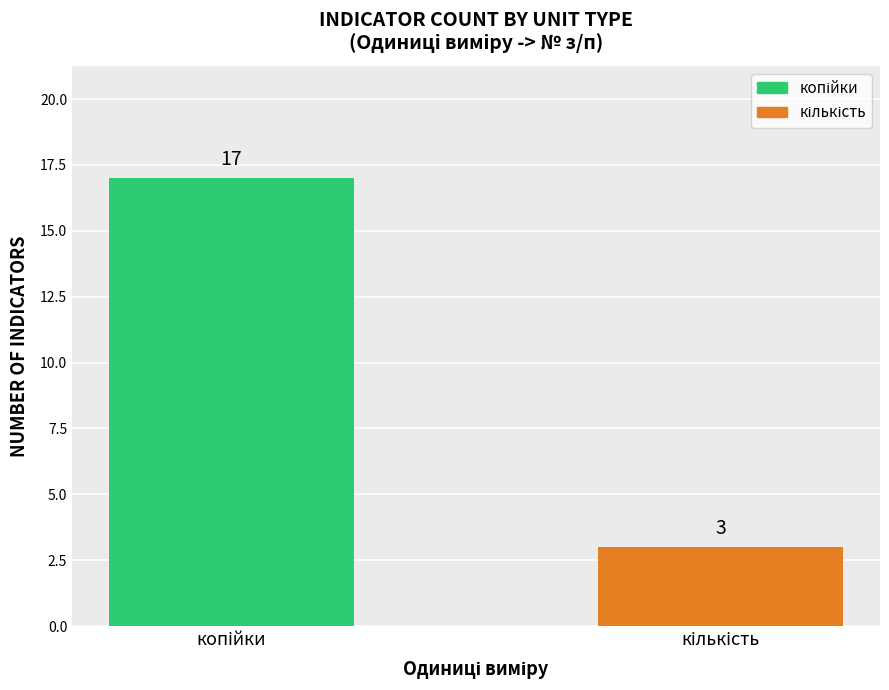

What is the value of the 1st bar from the left?

17